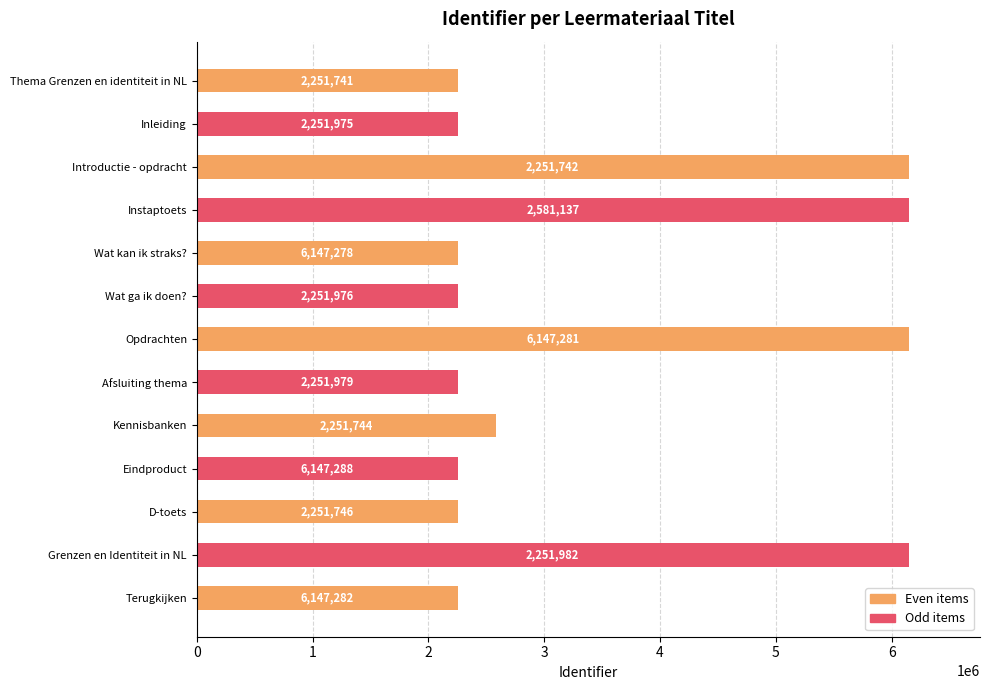

What is the difference between the maximum and minimum values?

3895547